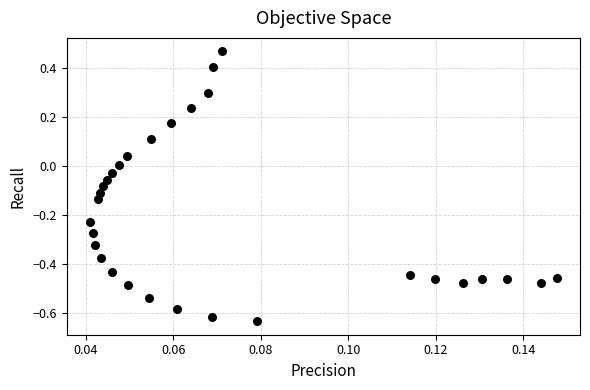

What is the range of Y values (max minus min)?

1.1